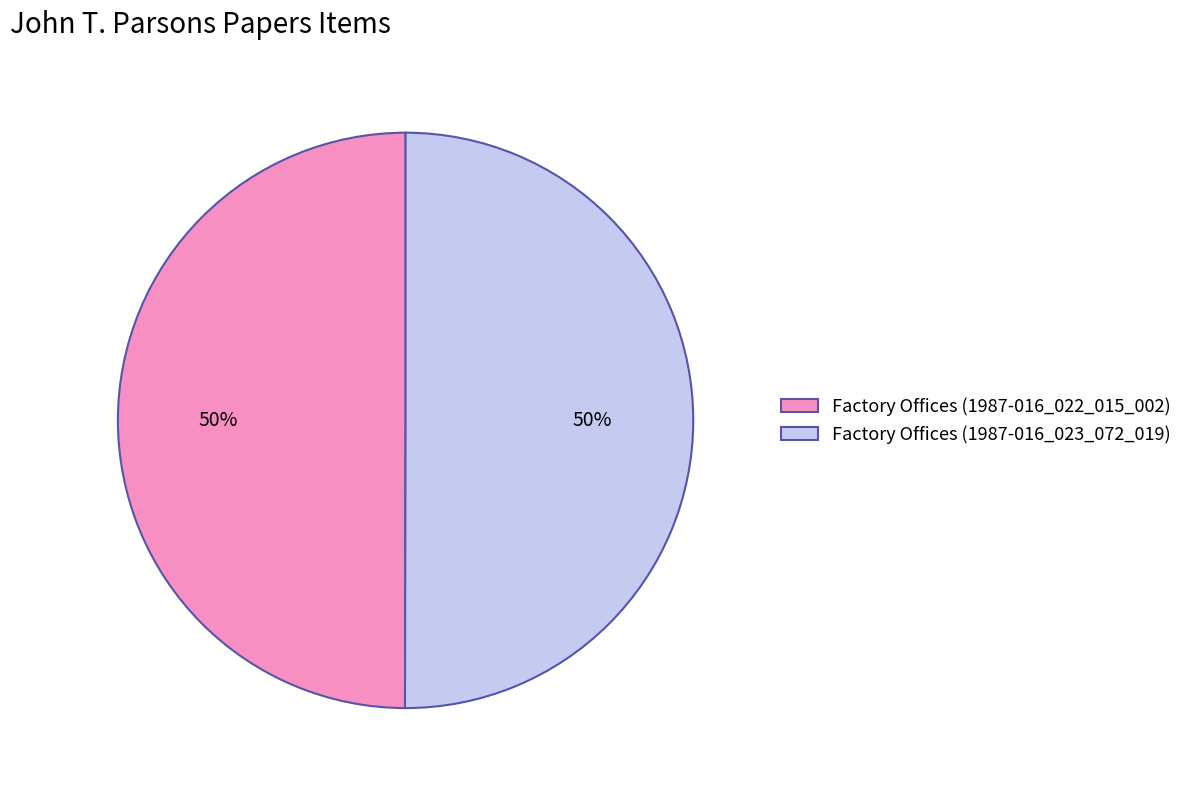

Count the number of slices in the pie.

2